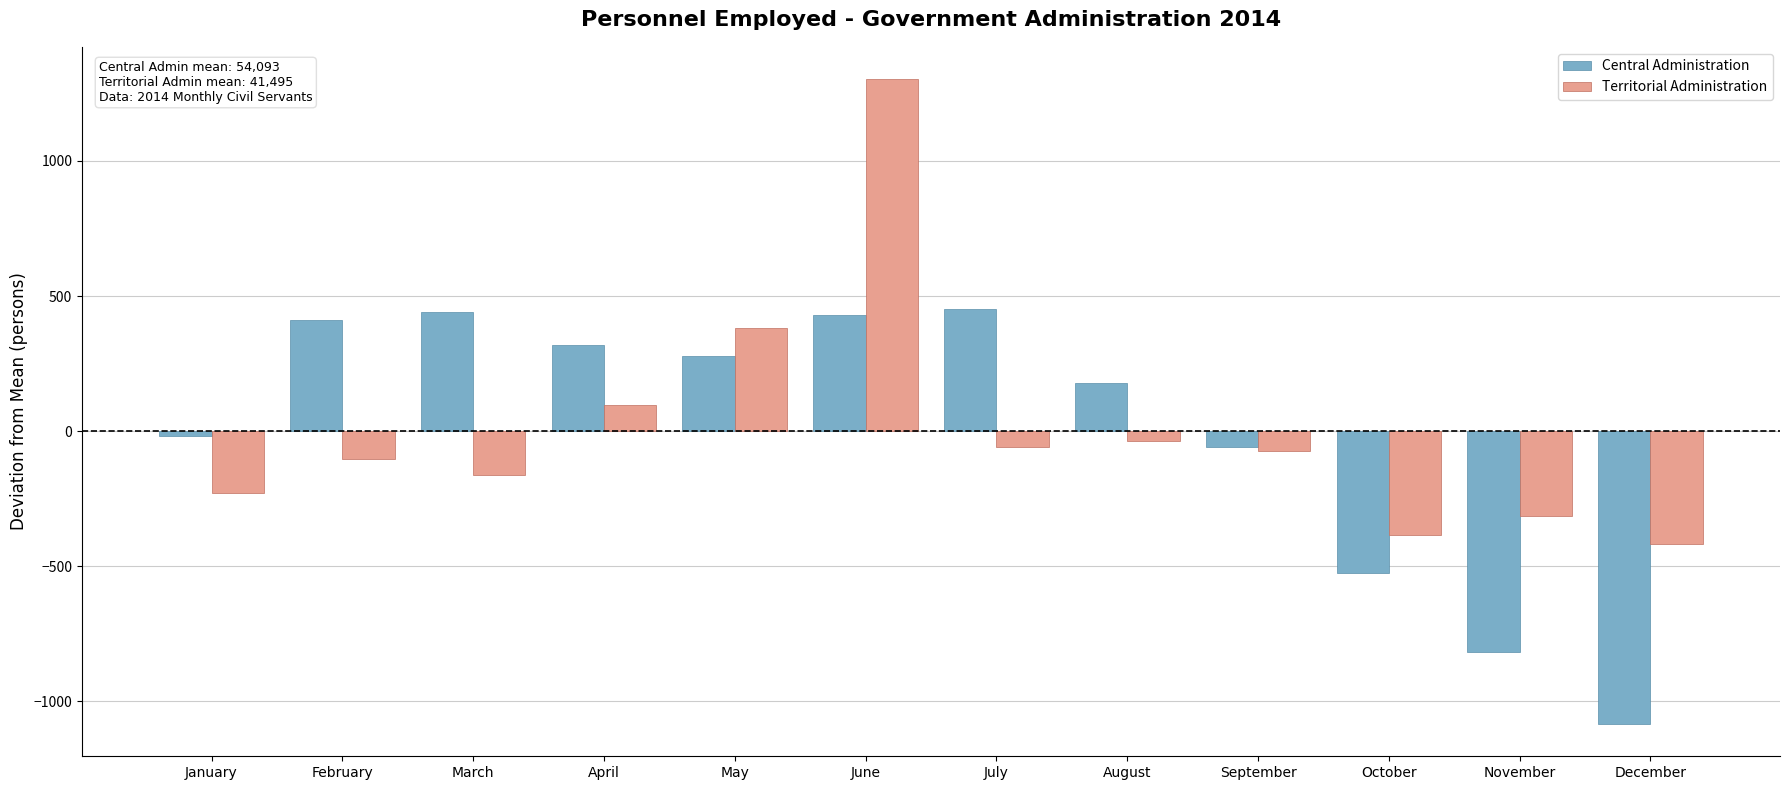

Rank the series by their maximum value, from lowest to highest.

Central Administration, Territorial Administration